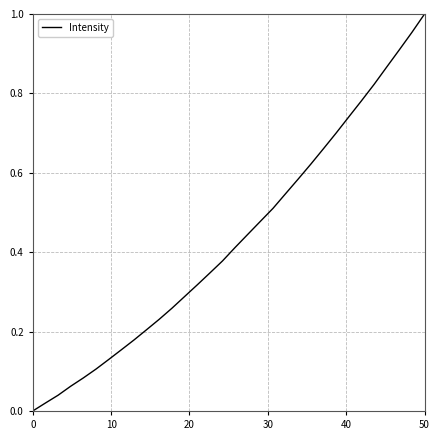

Count the number of data series in this chart.

1